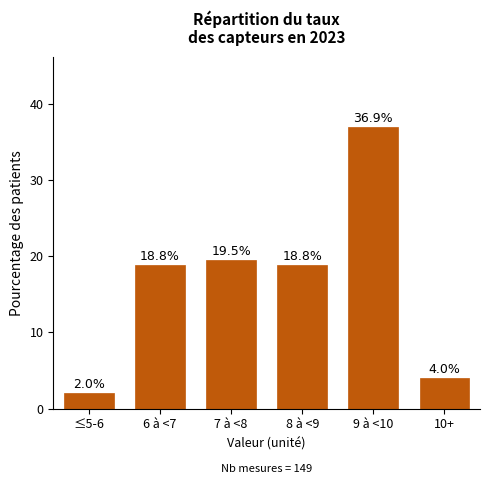

Reading left to right, list all the values displayed in this chart.

≤5-6=2.0	6 à <7=18.8	7 à <8=19.5	8 à <9=18.8	9 à <10=36.9	10+=4.0